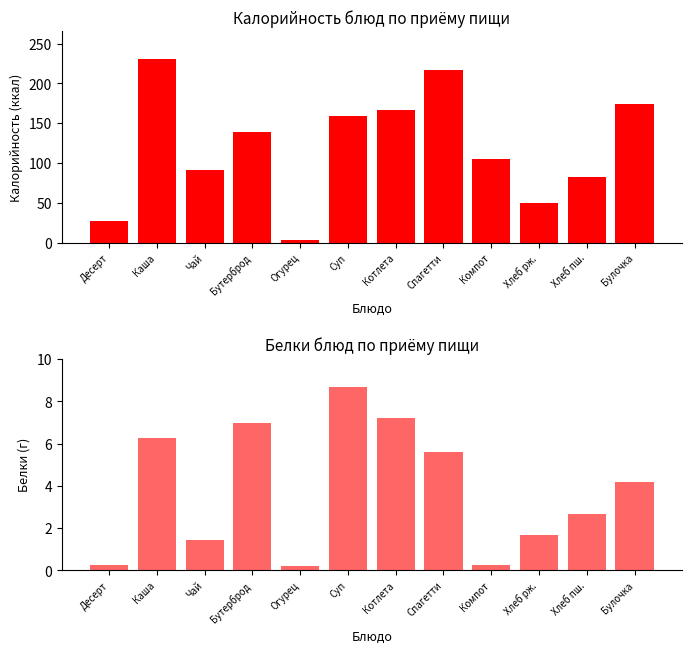

Reading left to right, what are all the values shown in this chart?

Калорийность: Десерт=27.3	Каша=230.7	Чай=90.8	Бутерброд=138.6	Огурец=3.0	Суп=158.7	Котлета=166.8	Спагетти=216.8	Компот=105.5	Хлеб рж.=49.6	Хлеб пш.=82.0	Булочка=174.1
Белки: Десерт=0.2	Каша=6.3	Чай=1.4	Бутерброд=7.0	Огурец=0.2	Суп=8.7	Котлета=7.2	Спагетти=5.6	Компот=0.3	Хлеб рж.=1.7	Хлеб пш.=2.7	Булочка=4.2